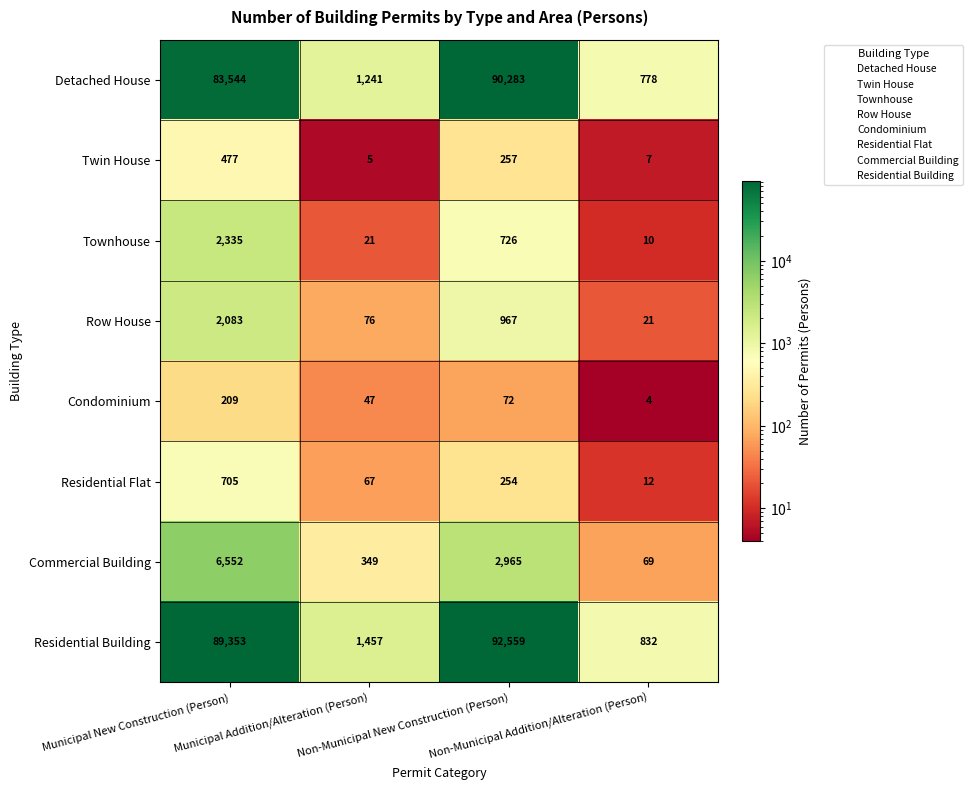

What is the sum of all Residential Building values?

184201